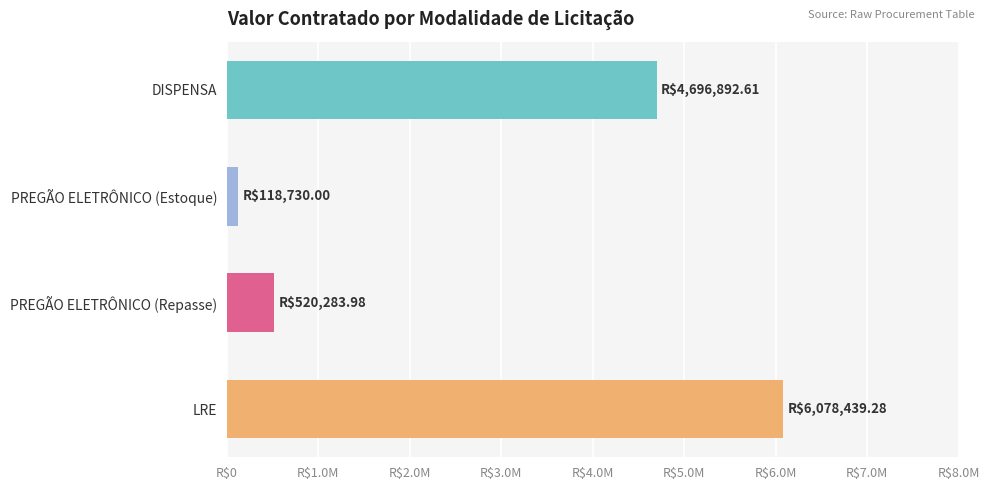

What is the average value?

2853586.5